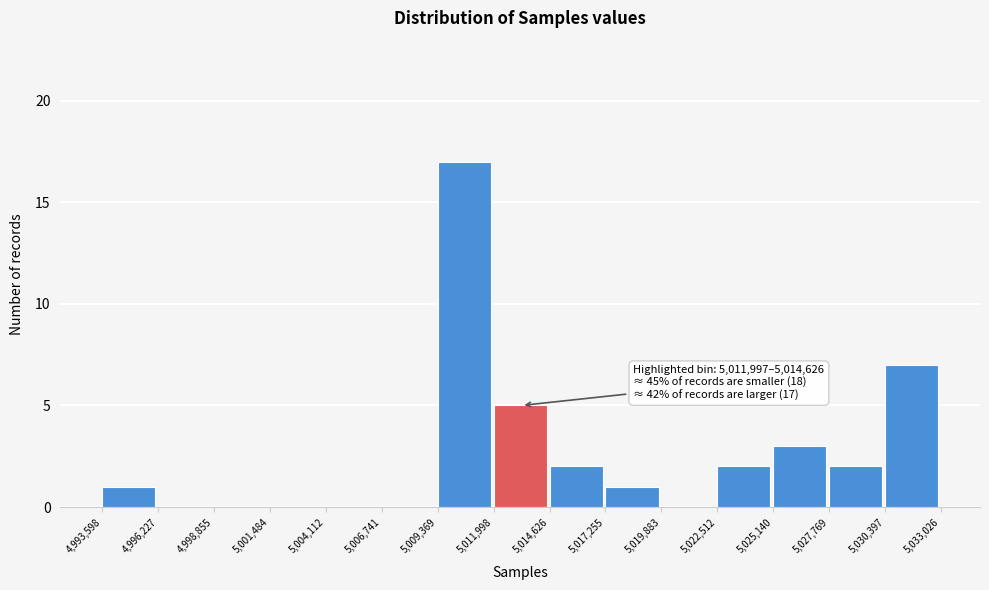

Which range on the x-axis has the tallest bar?

5,009,369 to 5,011,998